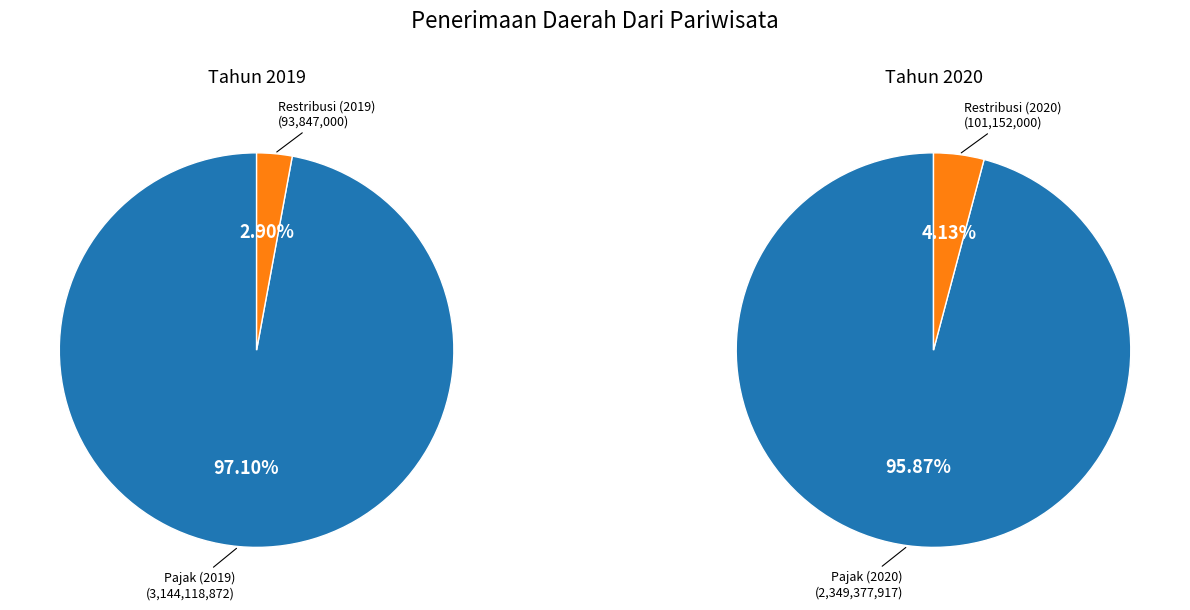

To the nearest percent, what is the combined percentage of 1 and 0?

100%